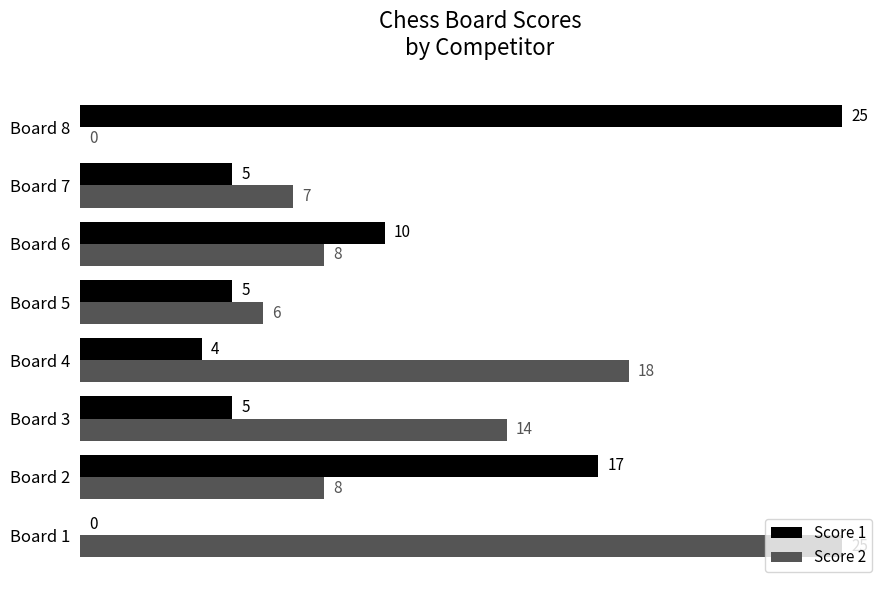

The Score 2 series shows 27 at Board 4. True or false?

False